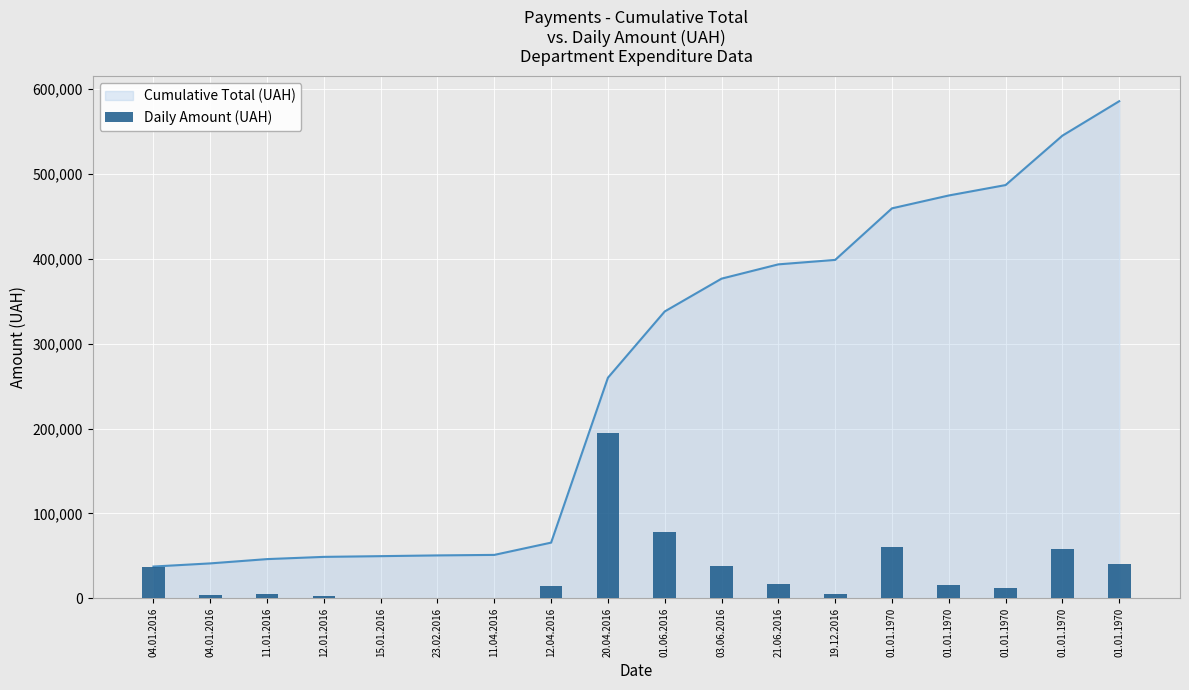

What is the sum of all values?

585674.9